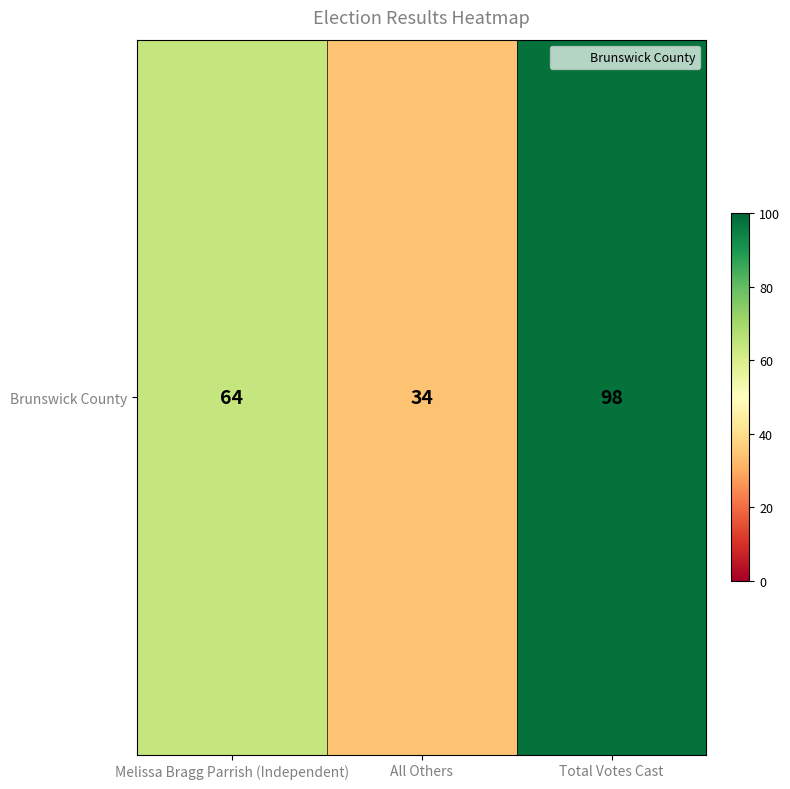

Reading right to left, extract all data points from this chart.

98	34	64